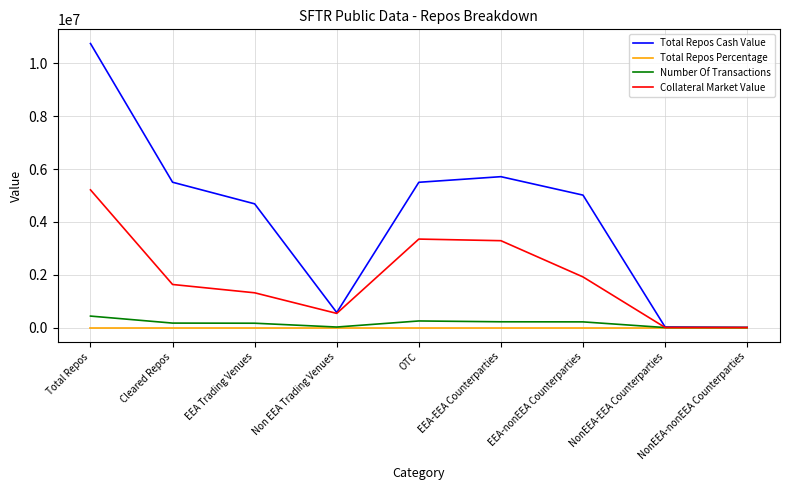

Read the Collateral Market Value value at NonEEA-EEA Counterparties.

4187.0